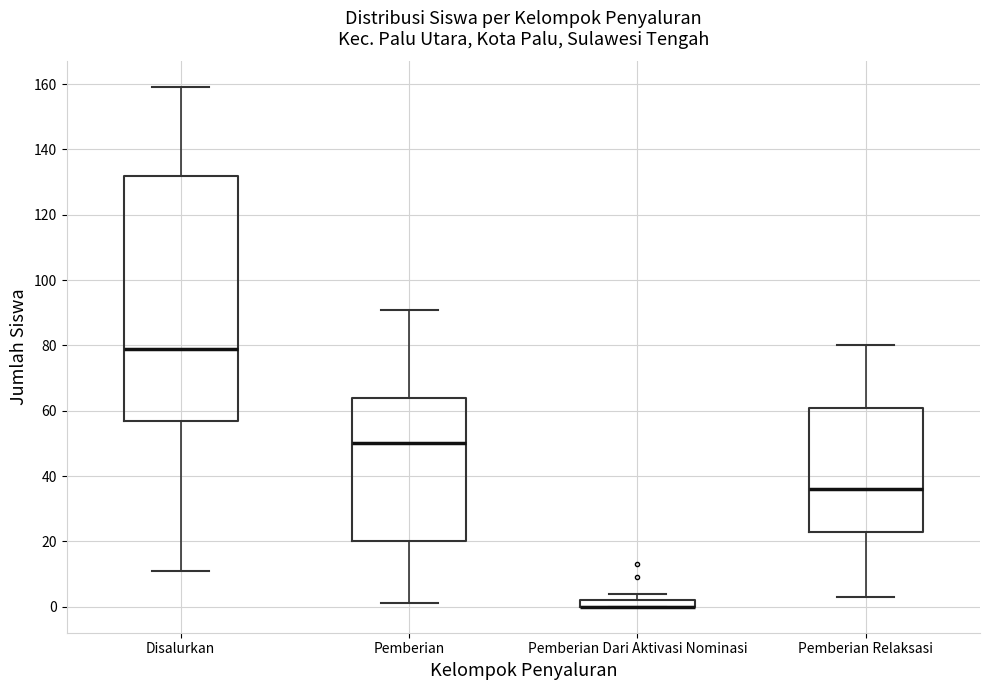

Where is the upper edge of the box for Pemberian Dari Aktivasi Nominasi on the y-axis? The values are not printed on the chart, so give them approximately, as read against the axis.

2